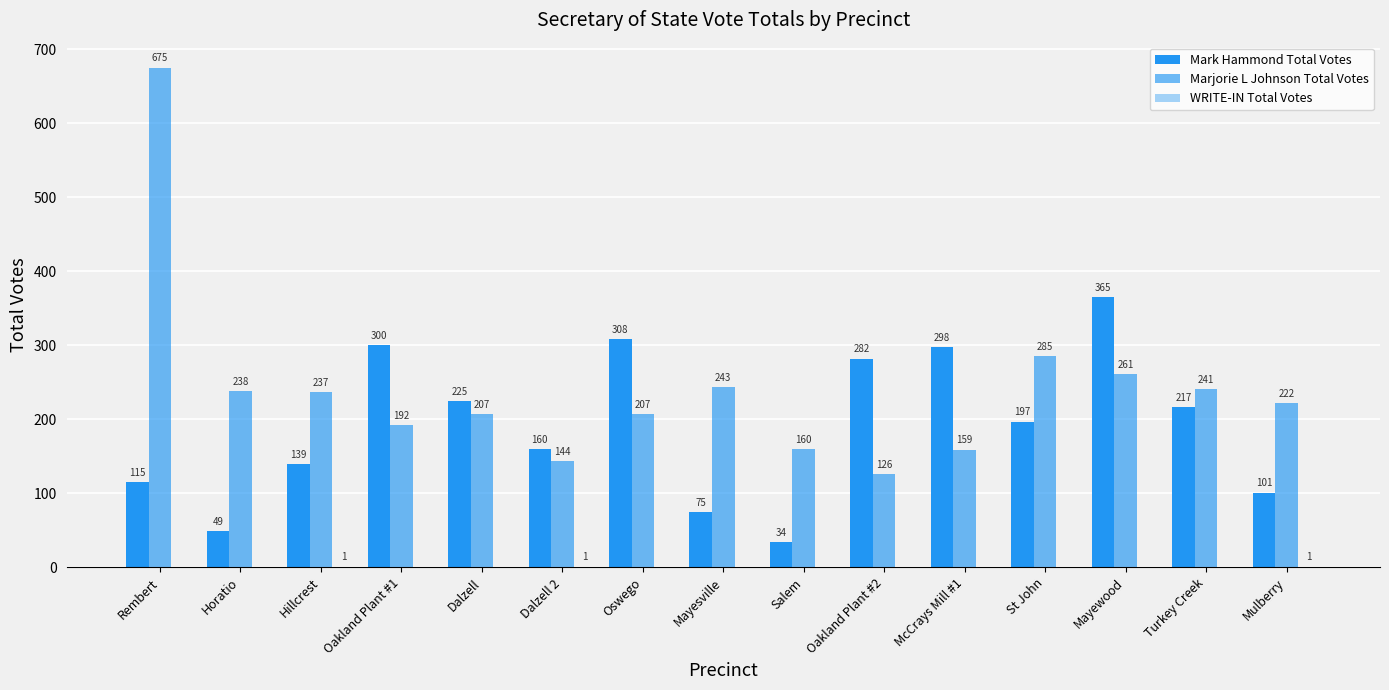

Which category has the lowest value in the Mark Hammond Total Votes series?

Salem